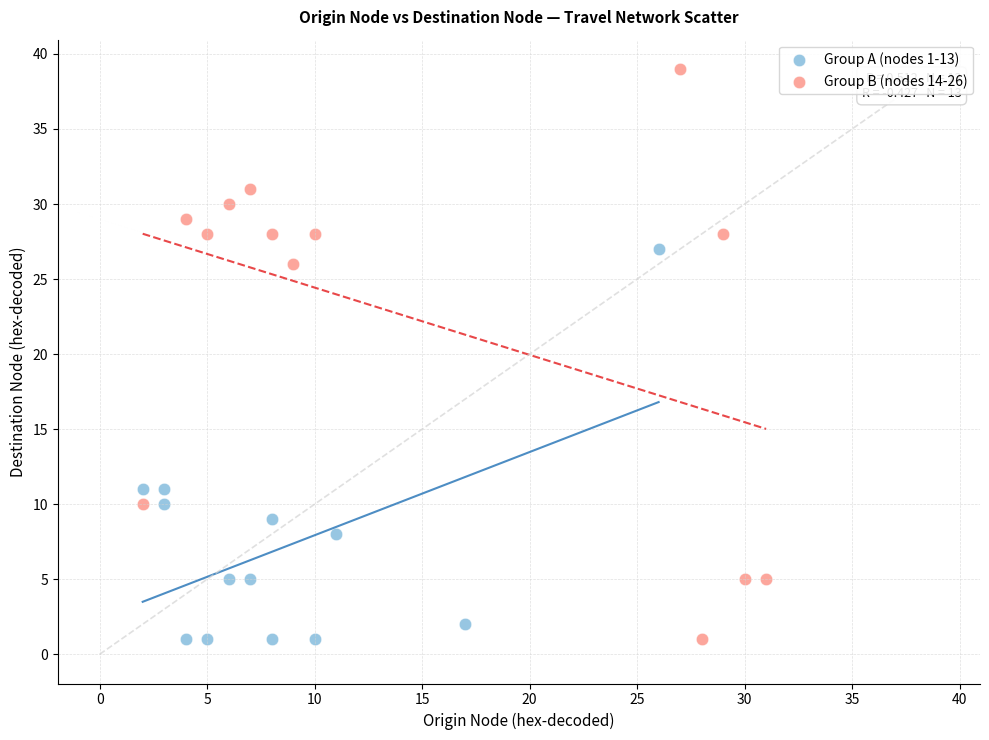

Which series contains the highest Y value?

Group B (nodes 14-26)